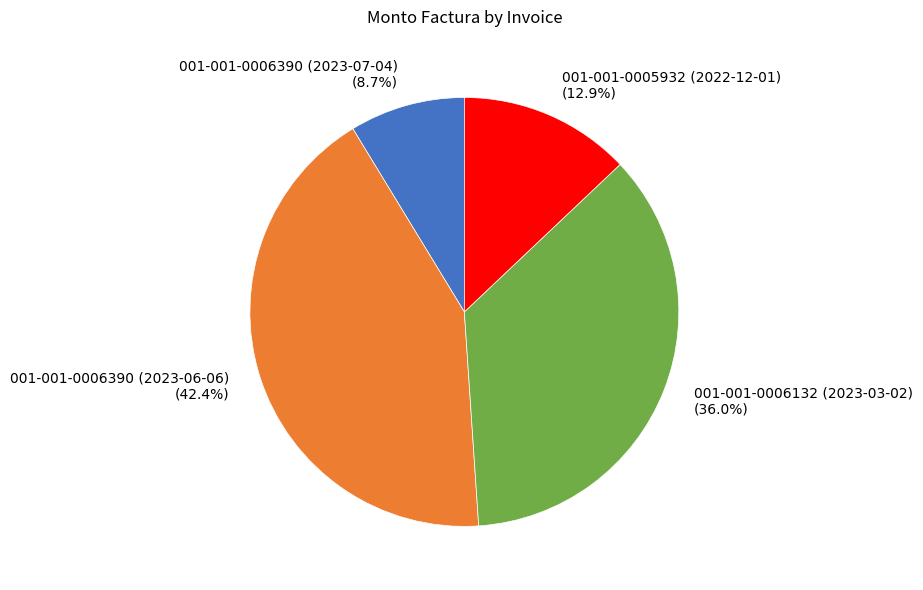

Which has a higher value, 001-001-0006390 (2023-07-04) or 001-001-0005932 (2022-12-01)?

001-001-0005932 (2022-12-01)